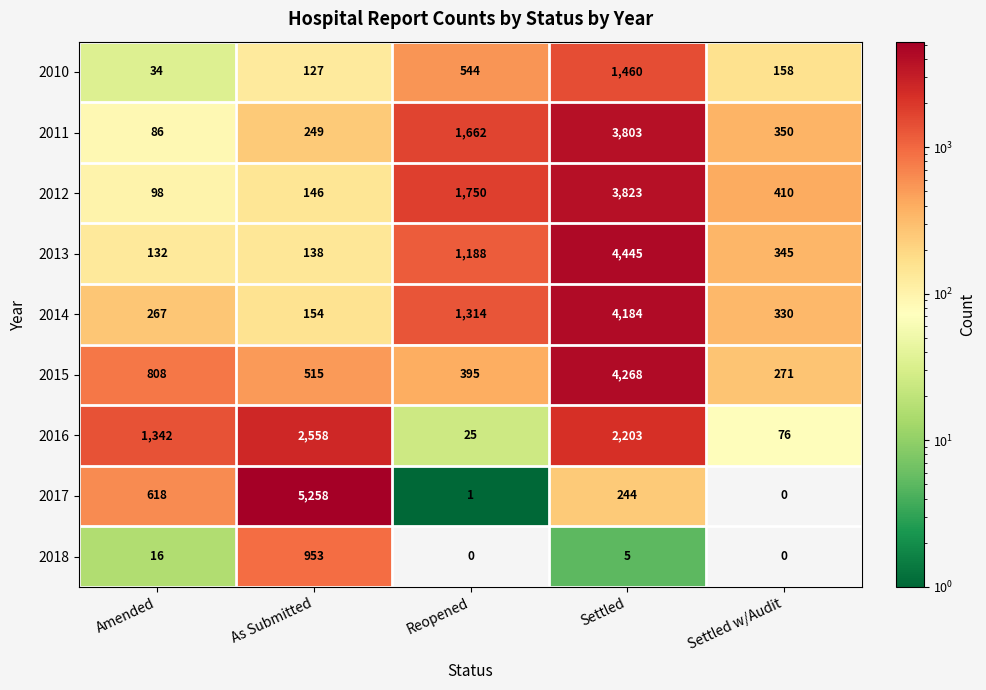

Which series has the largest range (max minus min)?

2017